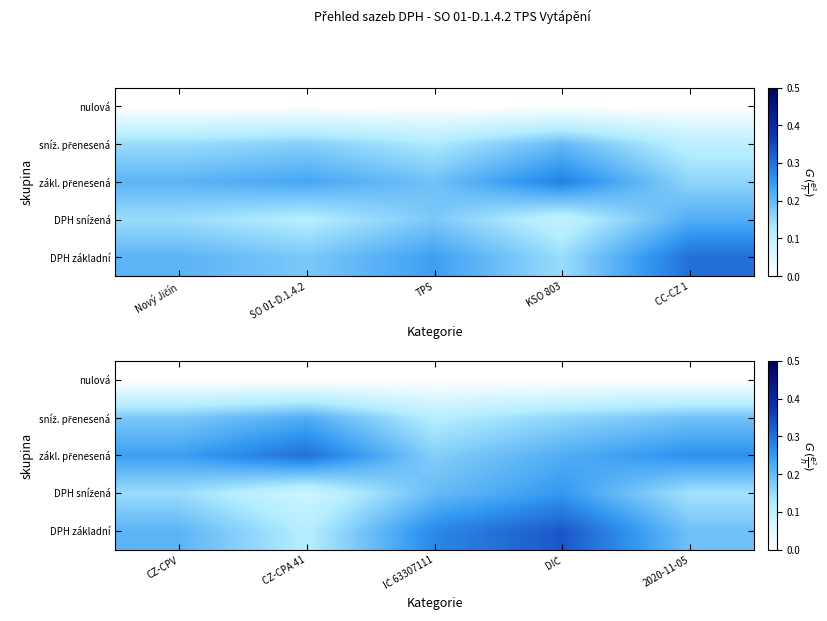

How many series are shown in this chart?

5